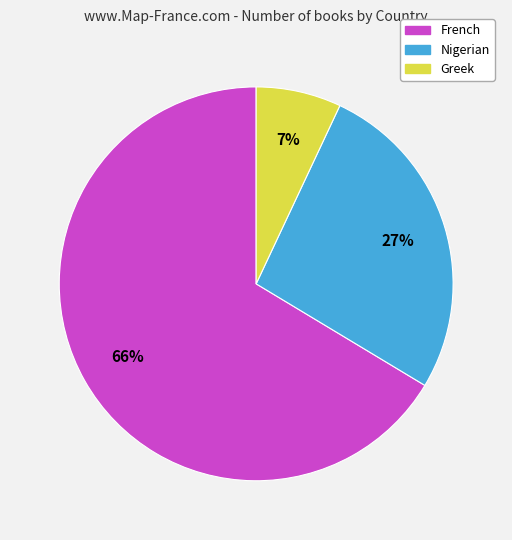

How many segments does this pie chart have?

3